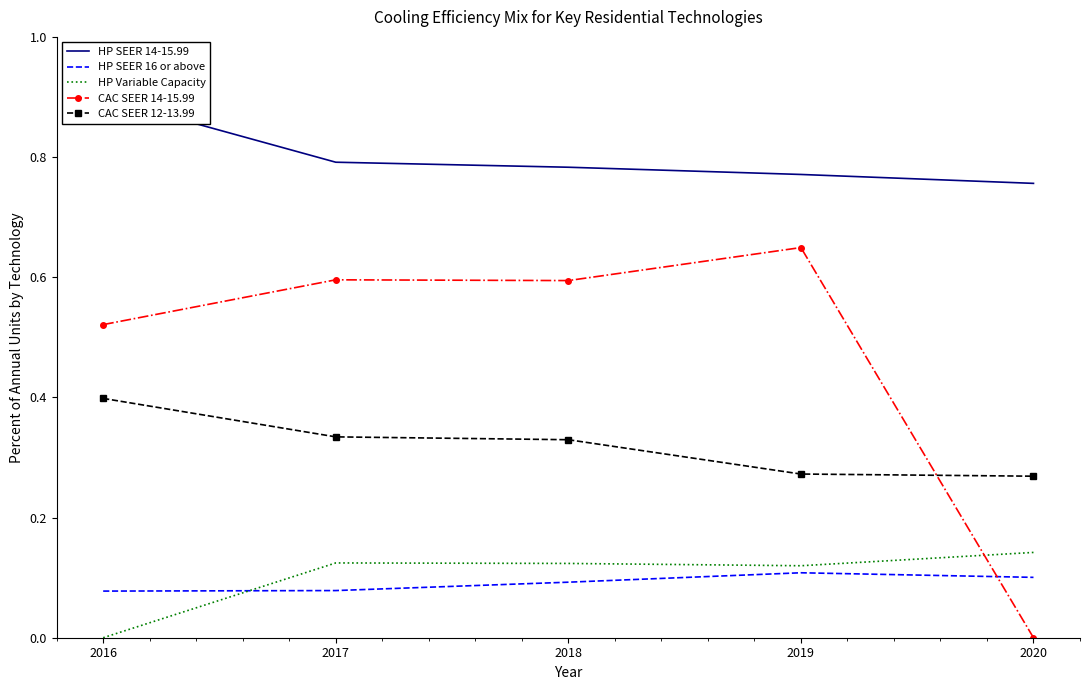

True or false: CAC SEER 14-15.99 has a value of 0.6 at 2018.

True